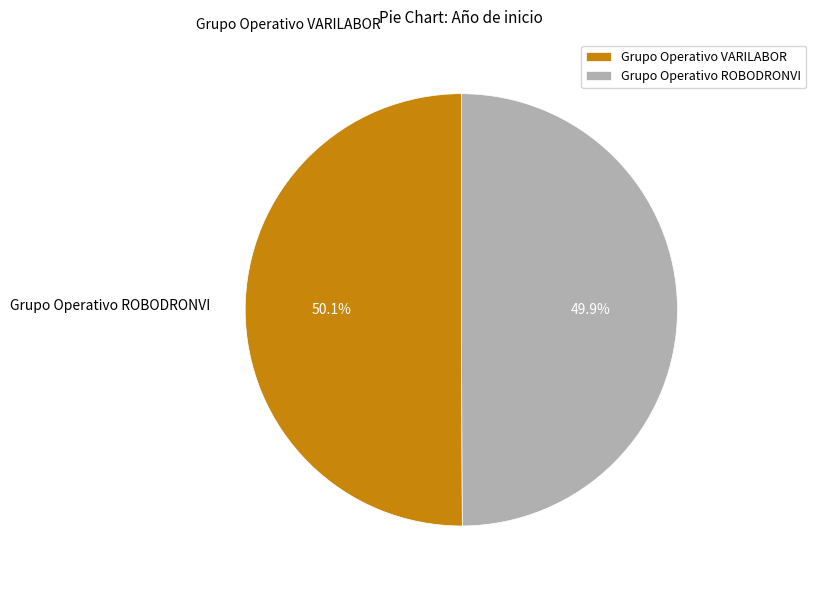

What portion of the pie excludes Grupo Operativo ROBODRONVI?

50.1%